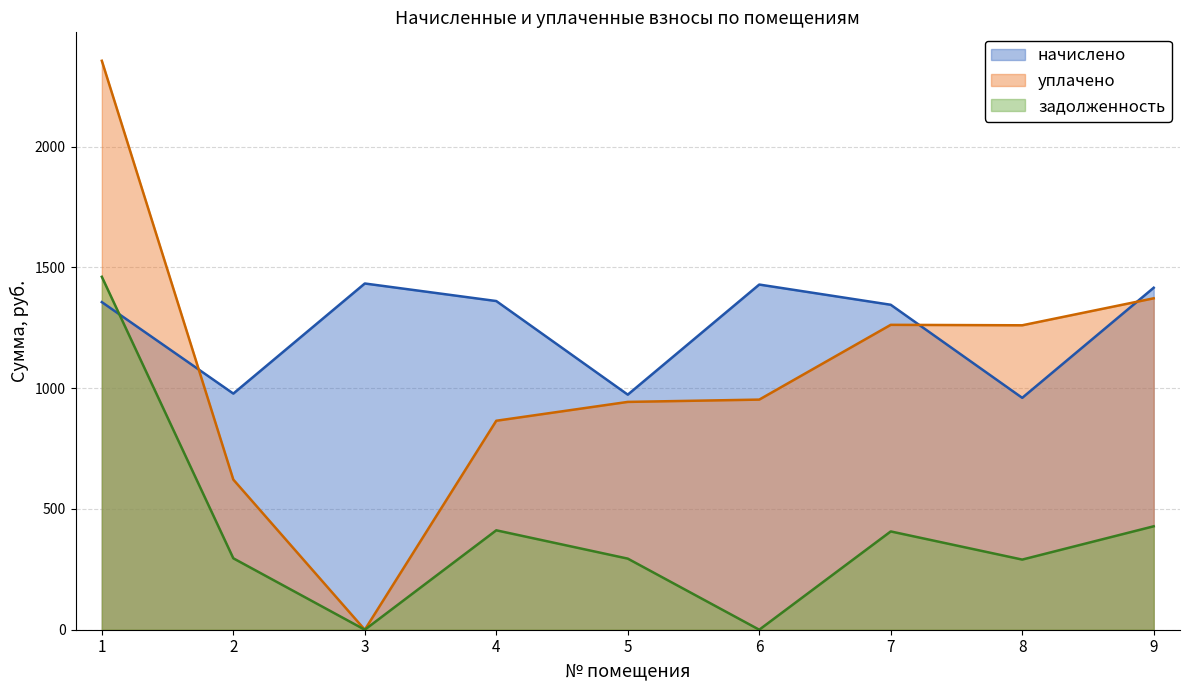

Between 2 and 7, which is larger?

7